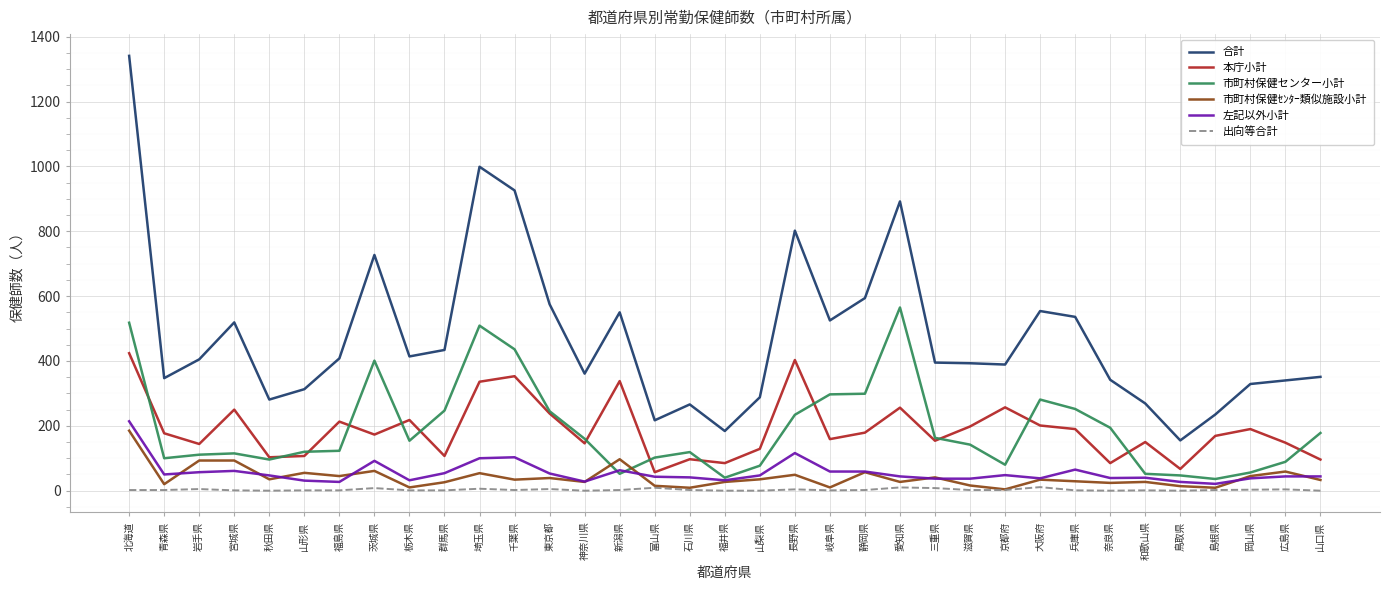

Which label corresponds to the largest value in the chart?

北海道